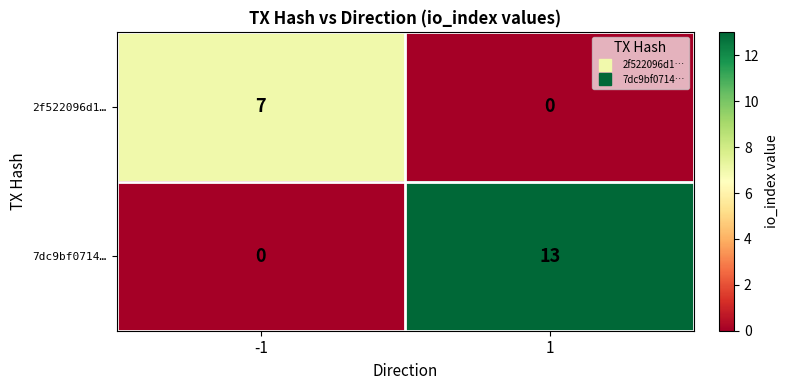

What is the maximum value for 7dc9bf0714…?

13